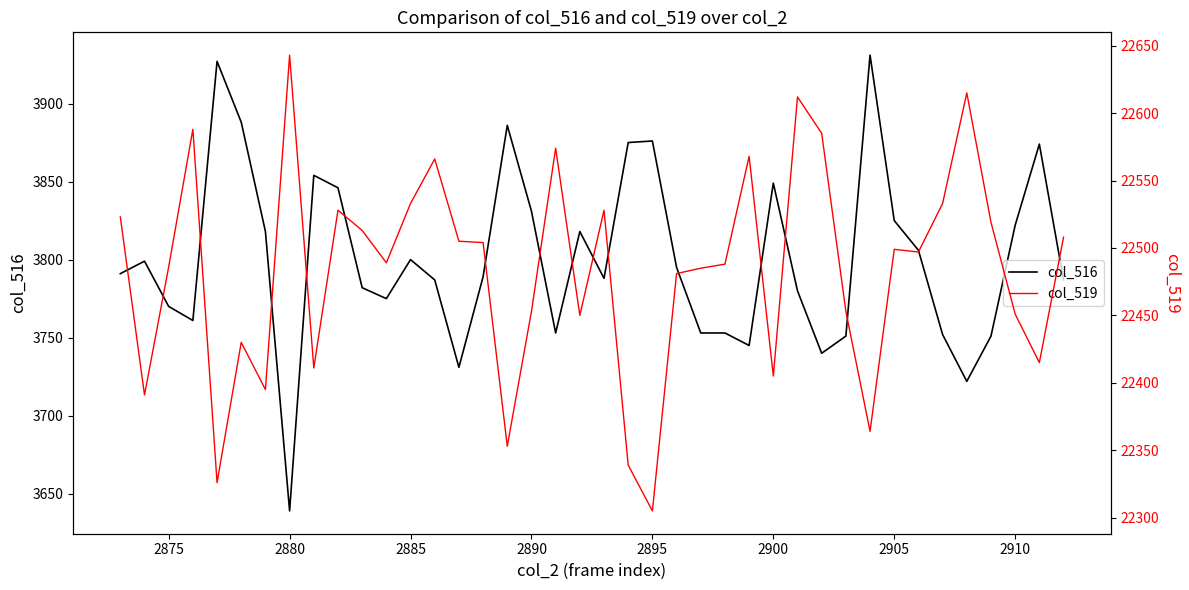

How many distinct data groups are displayed?

2